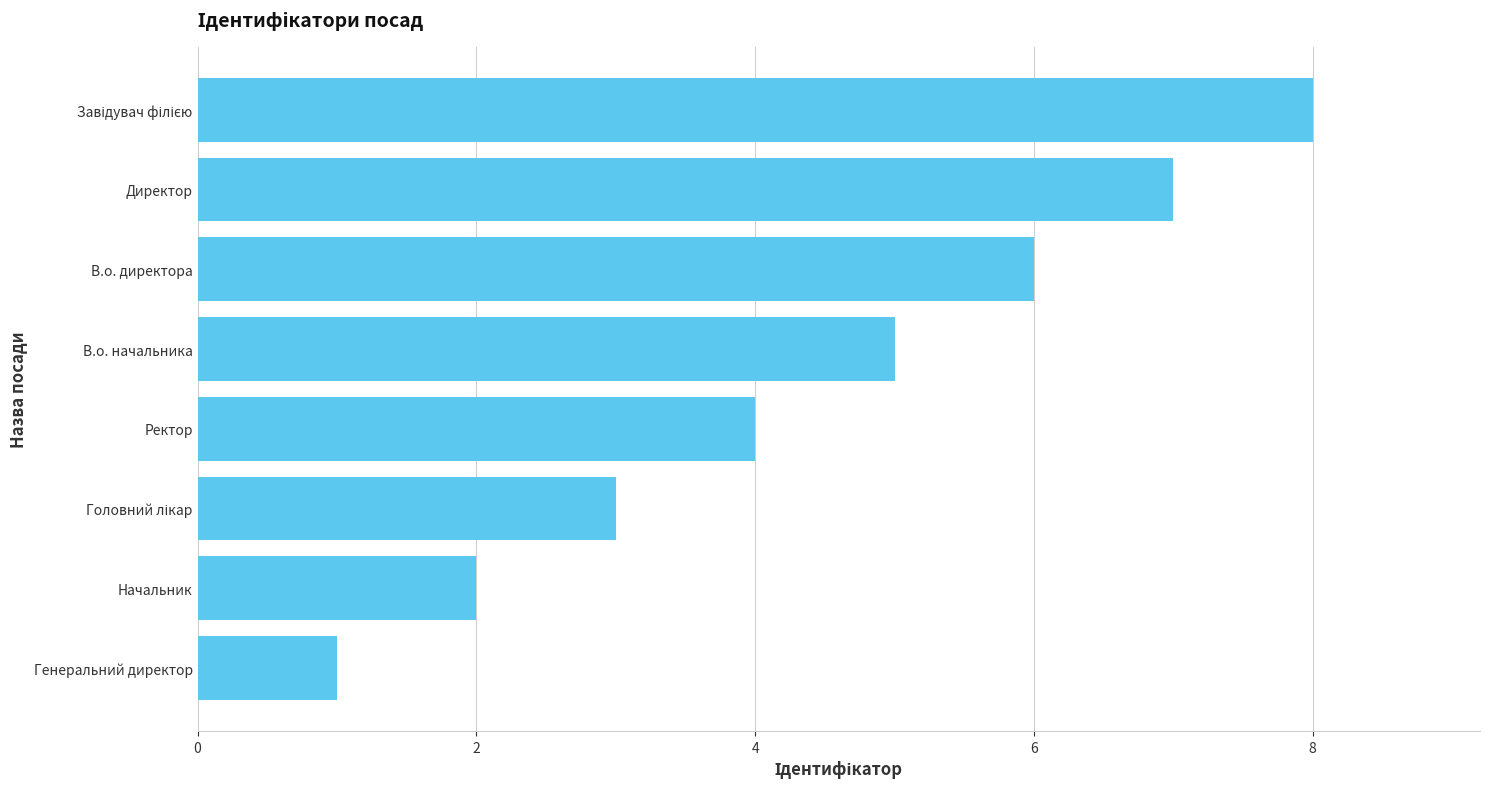

The value at Генеральний директор is 1. True or false?

True